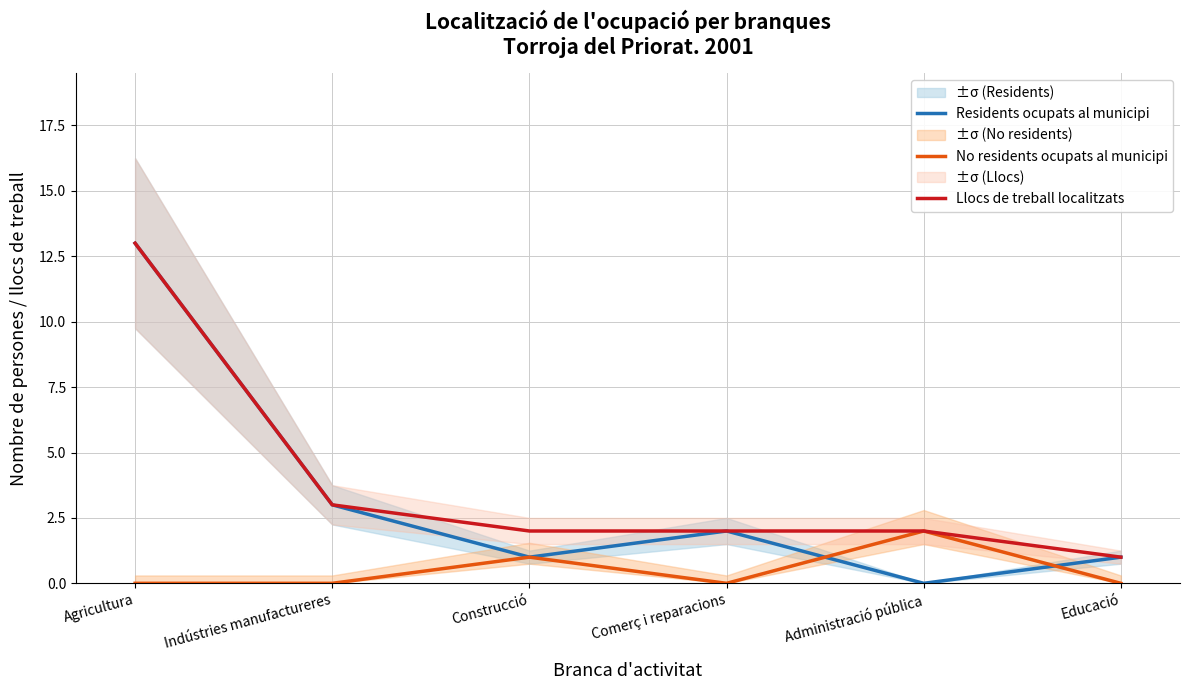

Is the value of Residents ocupats al municipi at Construcció greater than the value of No residents ocupats al municipi at Indústries manufactureres?

Yes